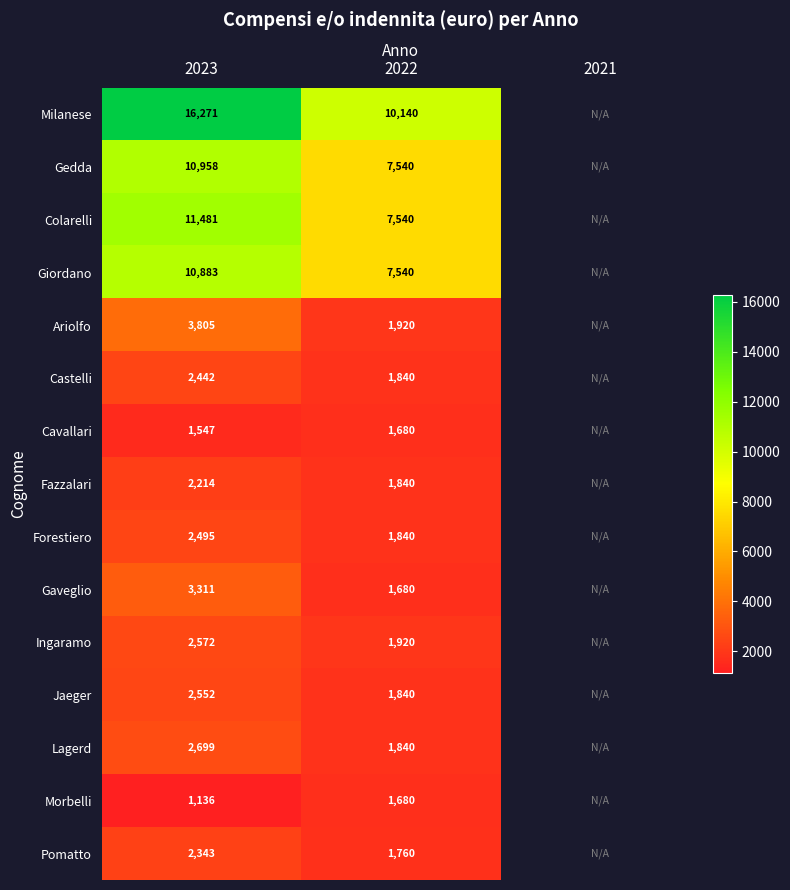

Between 2023 and 2022, which series saw the biggest shift?

Milanese